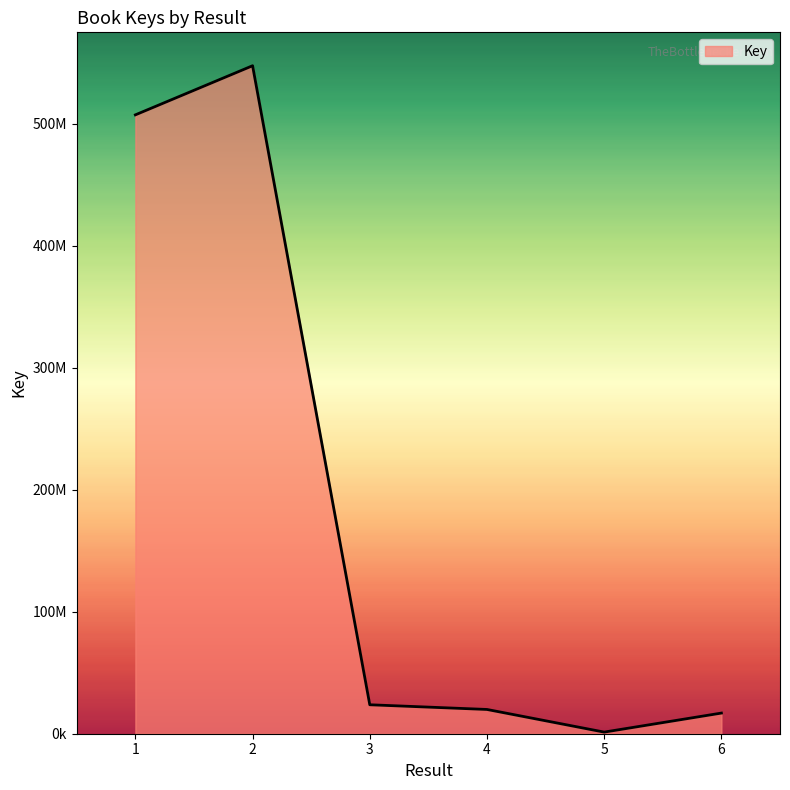

Is this an area chart (filled region under the line)?

Yes